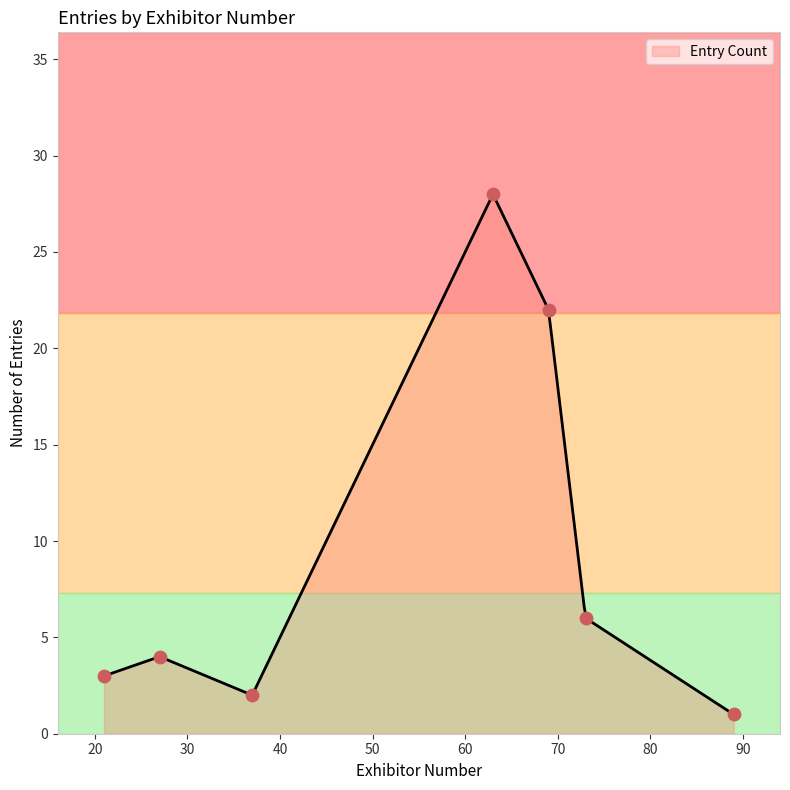

What is the lowest value of the Entry Count series?

1.0